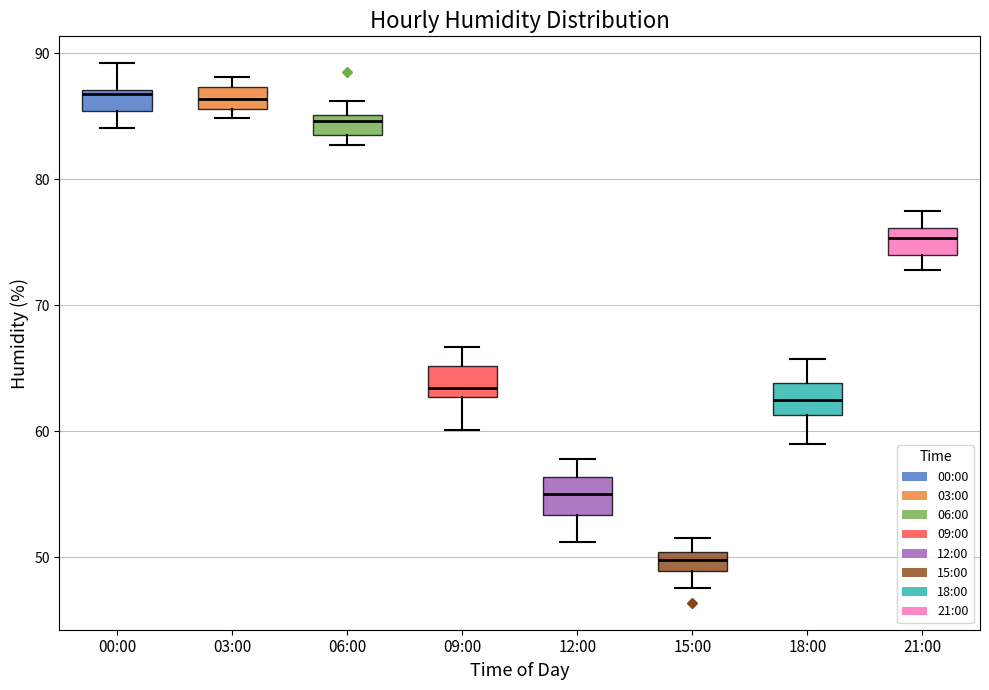

Where does the lower whisker of the box for 21:00 end on the y-axis? The values are not printed on the chart, so give them approximately, as read against the axis.

73